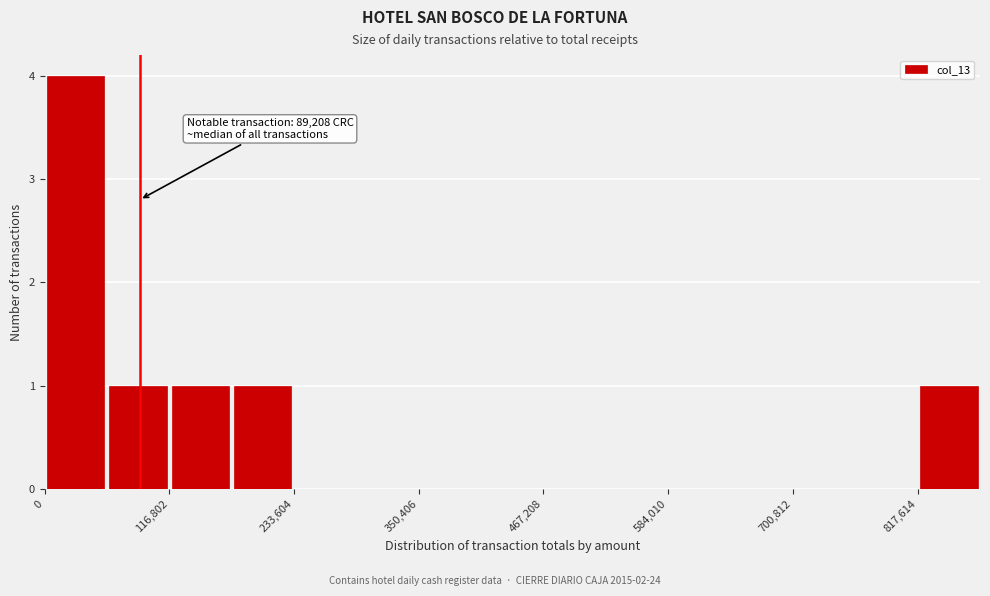

Read against the x-axis, roughly where is the centre of the tallest bar?

20000